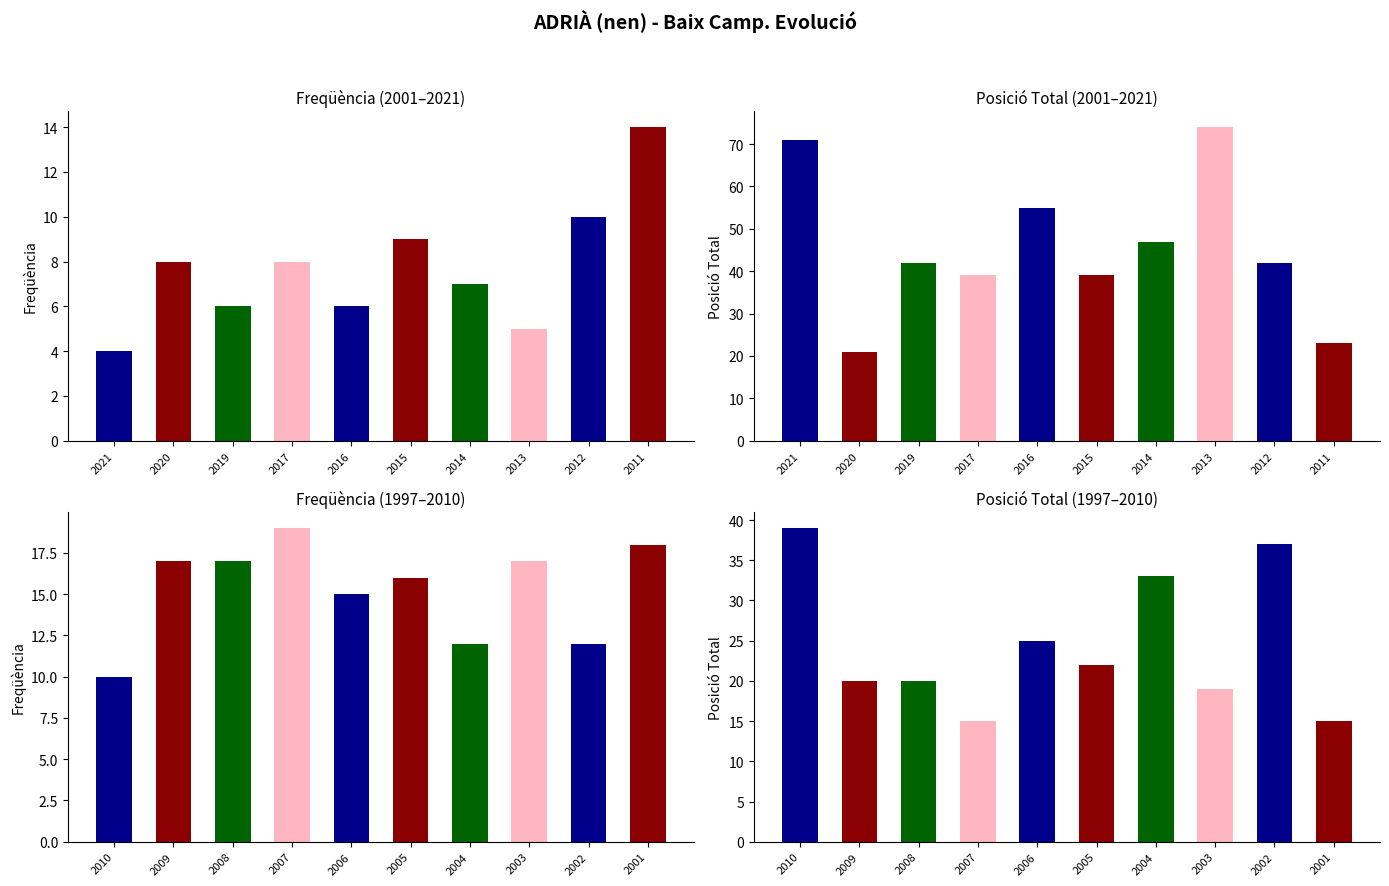

What is the difference between the maximum and second lowest values in the Freqüència series?

14